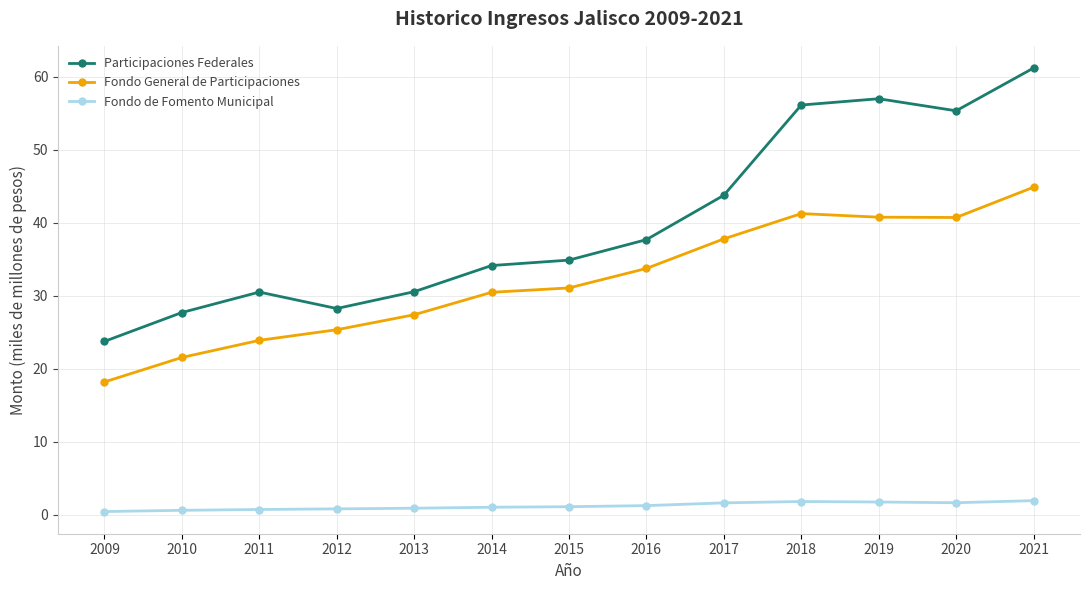

What is the total value across all series at 2015?

67.0